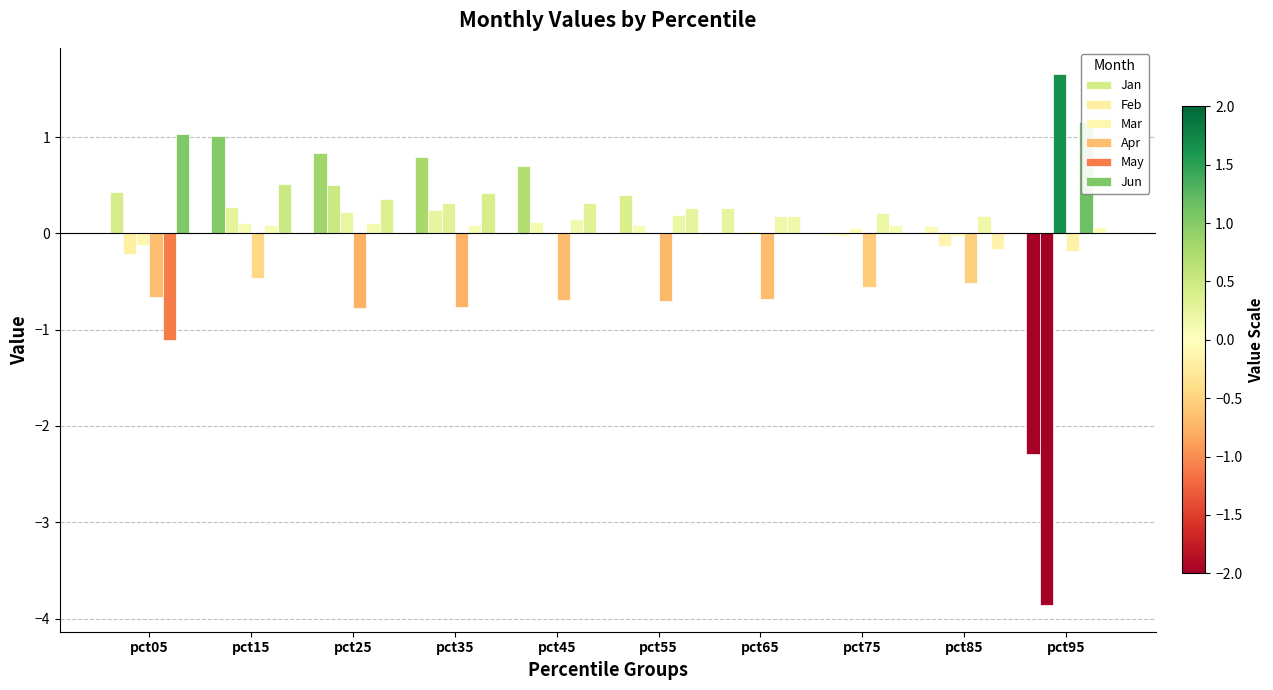

True or false: Feb has a value of 0.0 at pct45.

False